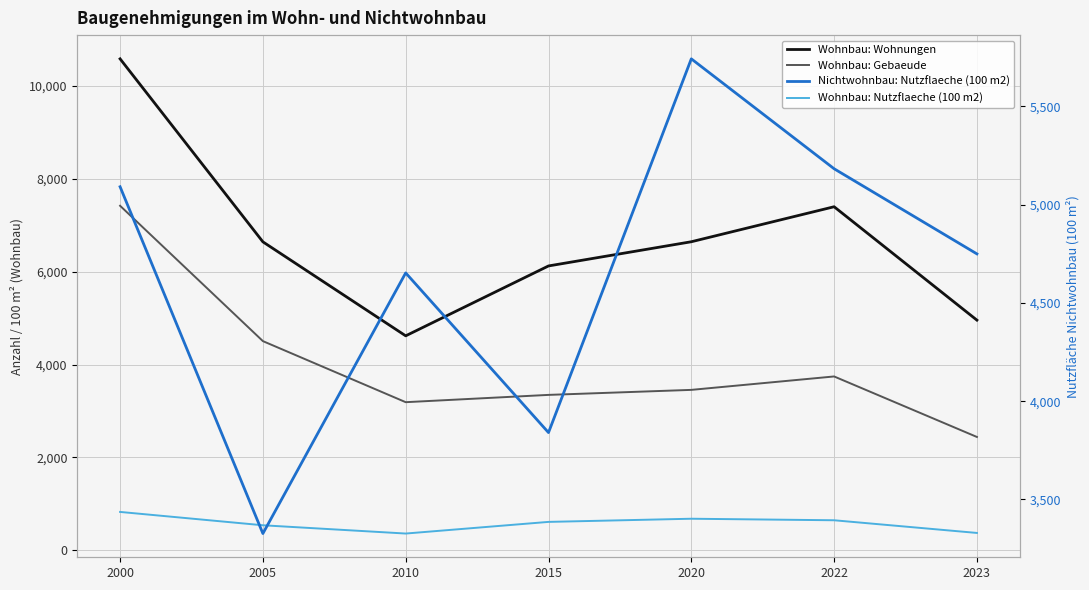

What is the difference between the highest and lowest values at 2010?

4292.2